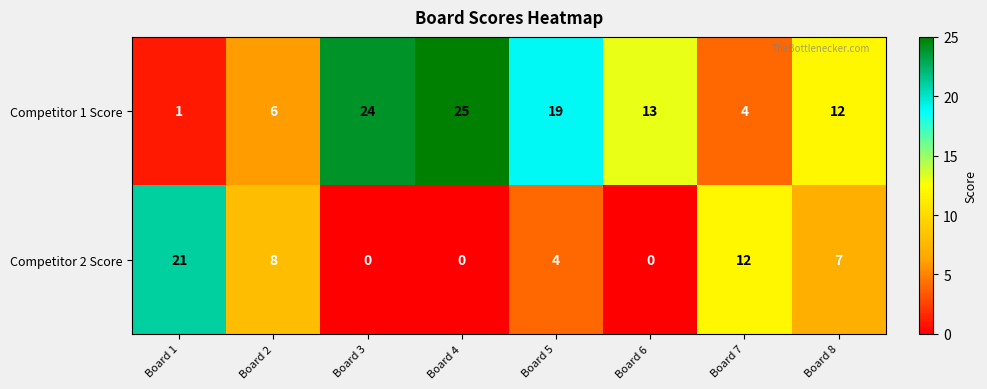

The Competitor 2 Score series shows 0 at Board 4. True or false?

True